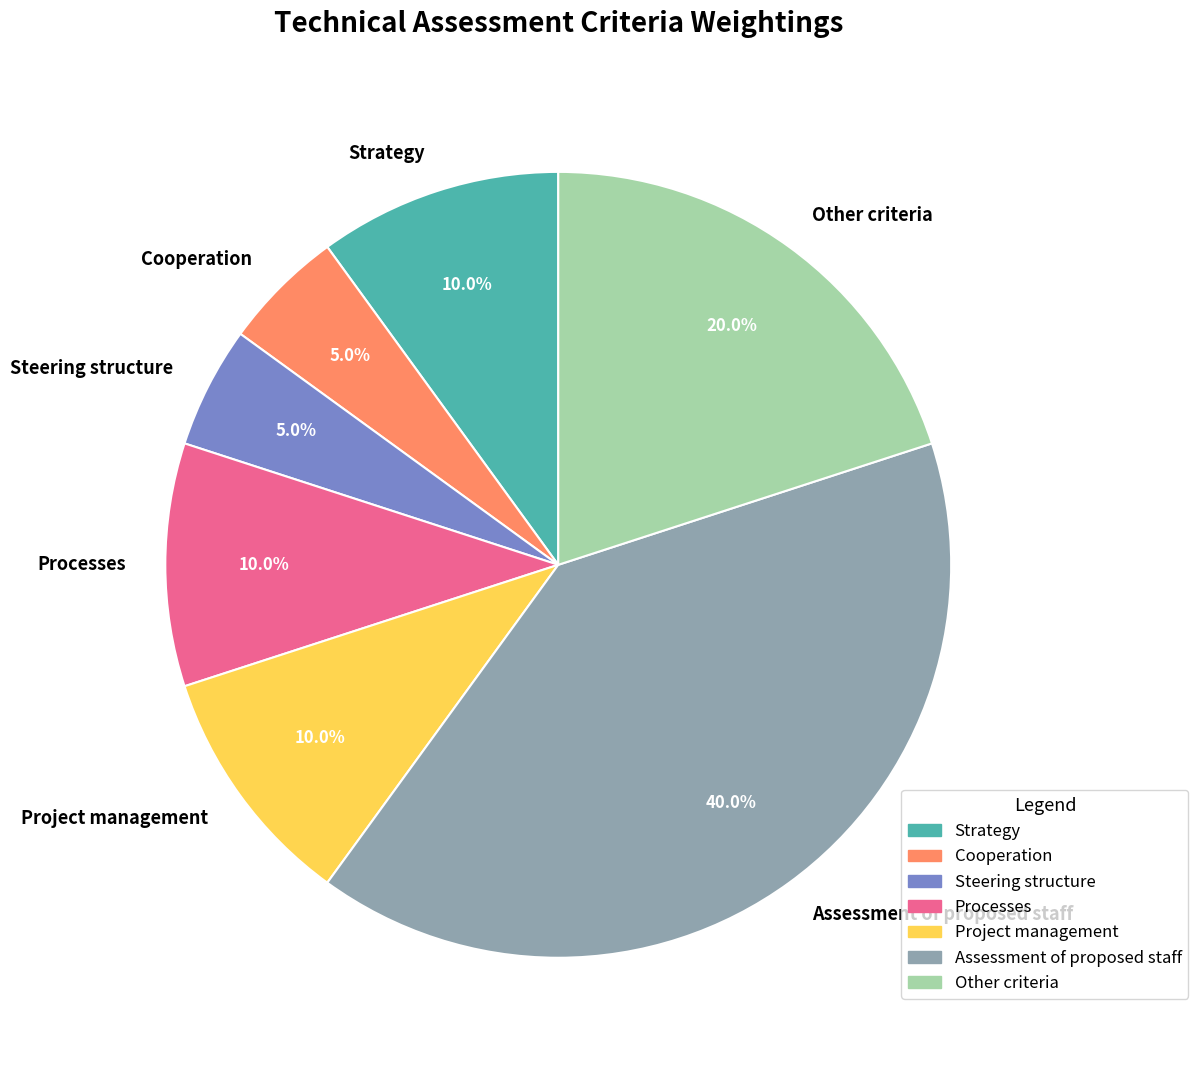

To the nearest percent, what portion does Project management represent?

10%